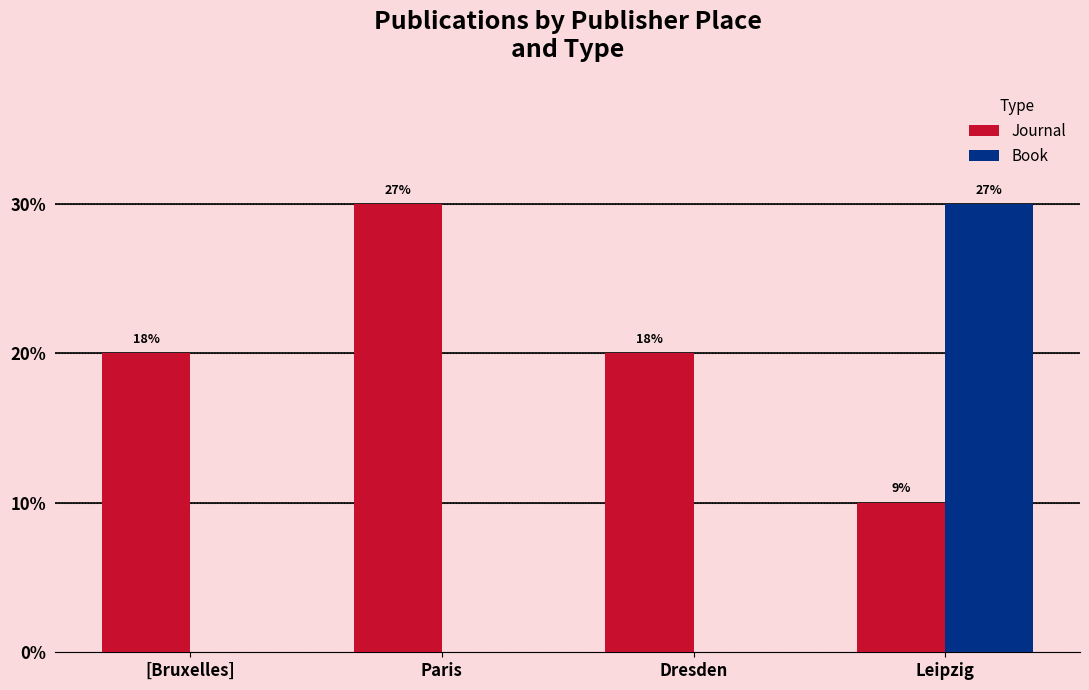

What position from the right is Dresden?

2